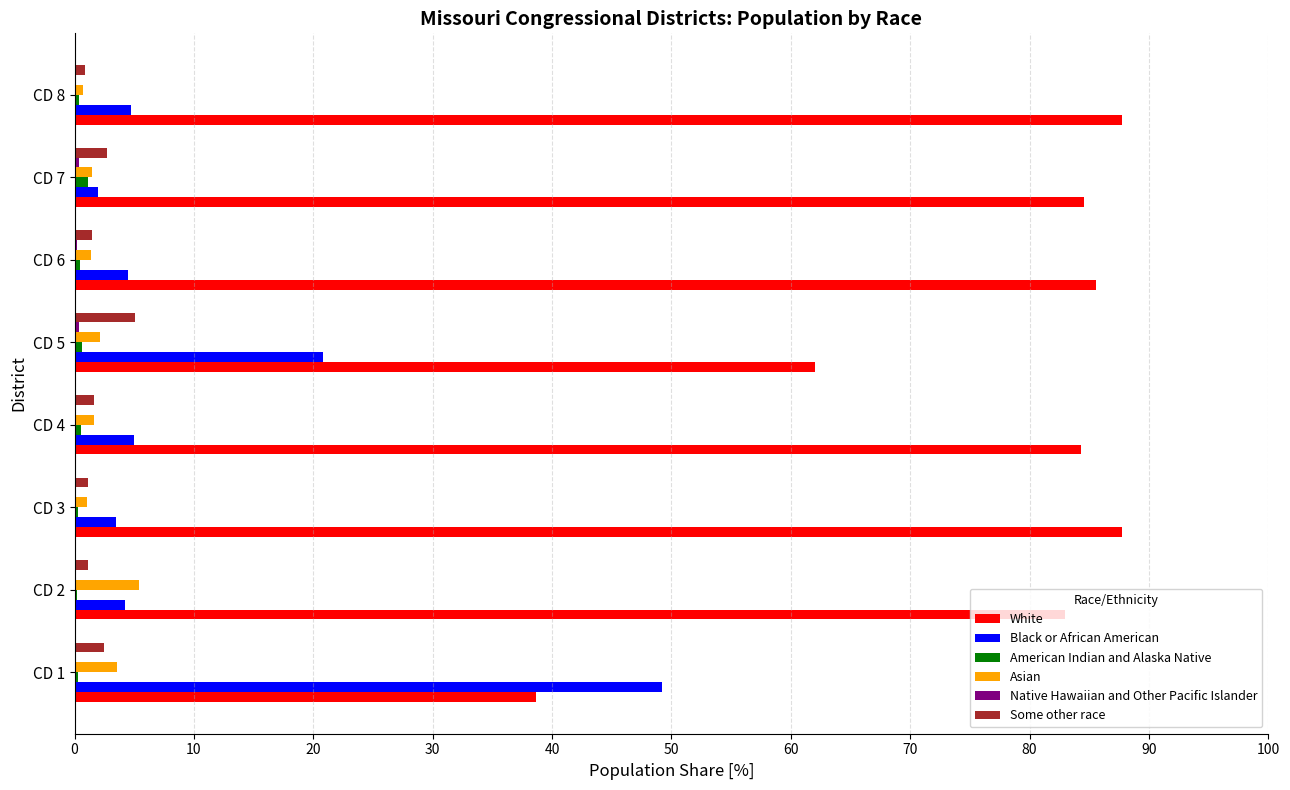

What is the greatest value displayed?

87.8